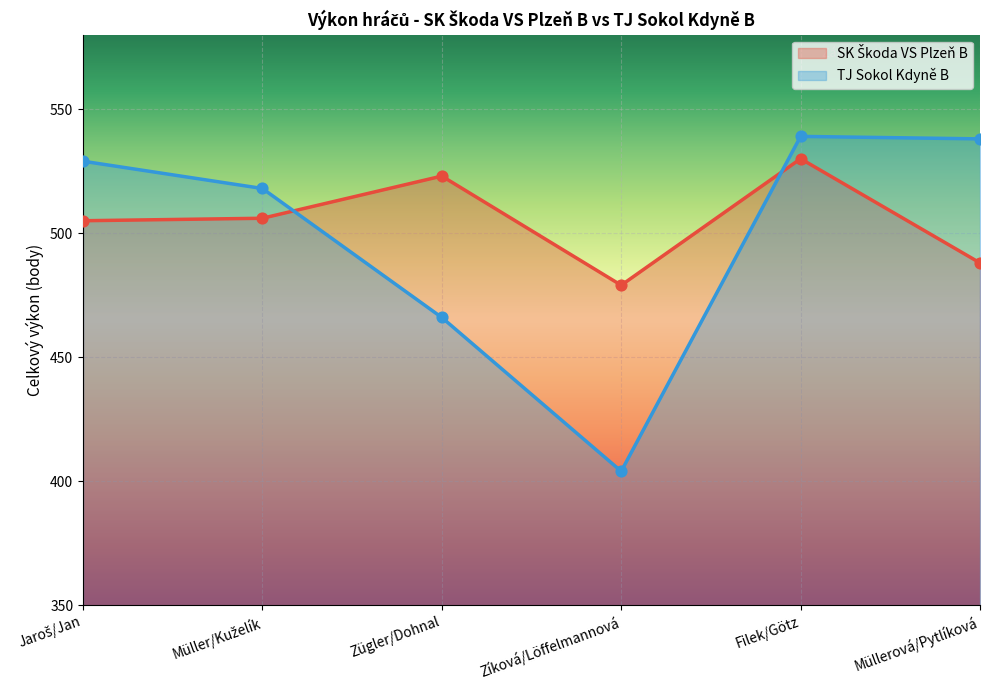

Is the value of SK Škoda VS Plzeň B at Jaroš/Jan greater than the value of TJ Sokol Kdyně B at Zíková/Löffelmannová?

Yes